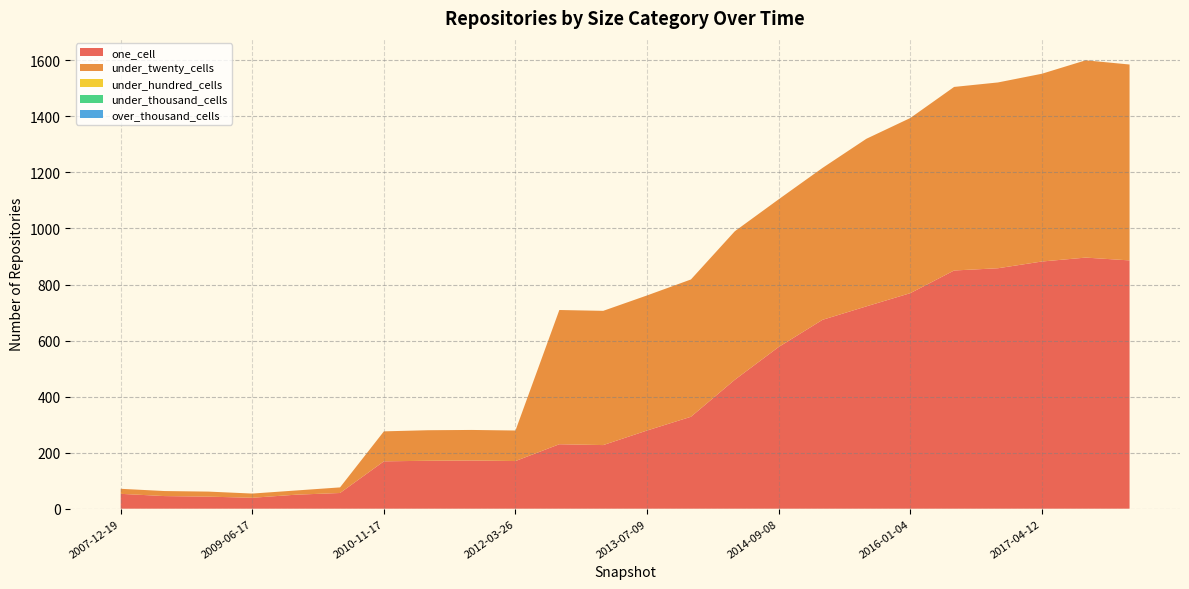

Reading left to right, extract all data points from this chart.

one_cell: 2007-12-19=53	2008-06-27=45	2008-12-17=43	2009-06-17=39	2009-12-16=50	2010-07-26=56	2010-11-17=169	2011-06-10=171	2011-09-05=172	2012-03-26=170	2012-10-31=230	2013-02-20=227	2013-07-09=279	2013-12-20=328	2014-03-28=460	2014-09-08=577	2015-01-19=674	2015-07-03=722	2016-01-04=769	2016-07-04=850	2016-12-27=858	2017-04-12=882	2017-10-12=896	2017-12-22=886
under_twenty_cells: 2007-12-19=18	2008-06-27=18	2008-12-17=18	2009-06-17=15	2009-12-16=15	2010-07-26=20	2010-11-17=107	2011-06-10=109	2011-09-05=109	2012-03-26=109	2012-10-31=479	2013-02-20=479	2013-07-09=482	2013-12-20=490	2014-03-28=530	2014-09-08=527	2015-01-19=542	2015-07-03=598	2016-01-04=625	2016-07-04=655	2016-12-27=663	2017-04-12=670	2017-10-12=704	2017-12-22=699
under_hundred_cells: 2007-12-19=0	2008-06-27=0	2008-12-17=0	2009-06-17=0	2009-12-16=0	2010-07-26=0	2010-11-17=0	2011-06-10=0	2011-09-05=0	2012-03-26=0	2012-10-31=0	2013-02-20=0	2013-07-09=0	2013-12-20=0	2014-03-28=0	2014-09-08=0	2015-01-19=0	2015-07-03=0	2016-01-04=0	2016-07-04=0	2016-12-27=0	2017-04-12=0	2017-10-12=0	2017-12-22=0
under_thousand_cells: 2007-12-19=0	2008-06-27=0	2008-12-17=0	2009-06-17=0	2009-12-16=0	2010-07-26=0	2010-11-17=0	2011-06-10=0	2011-09-05=0	2012-03-26=0	2012-10-31=0	2013-02-20=0	2013-07-09=0	2013-12-20=0	2014-03-28=0	2014-09-08=0	2015-01-19=0	2015-07-03=0	2016-01-04=0	2016-07-04=0	2016-12-27=0	2017-04-12=0	2017-10-12=0	2017-12-22=0
over_thousand_cells: 2007-12-19=0	2008-06-27=0	2008-12-17=0	2009-06-17=0	2009-12-16=0	2010-07-26=0	2010-11-17=0	2011-06-10=0	2011-09-05=0	2012-03-26=0	2012-10-31=0	2013-02-20=0	2013-07-09=0	2013-12-20=0	2014-03-28=0	2014-09-08=0	2015-01-19=0	2015-07-03=0	2016-01-04=0	2016-07-04=0	2016-12-27=0	2017-04-12=0	2017-10-12=0	2017-12-22=0